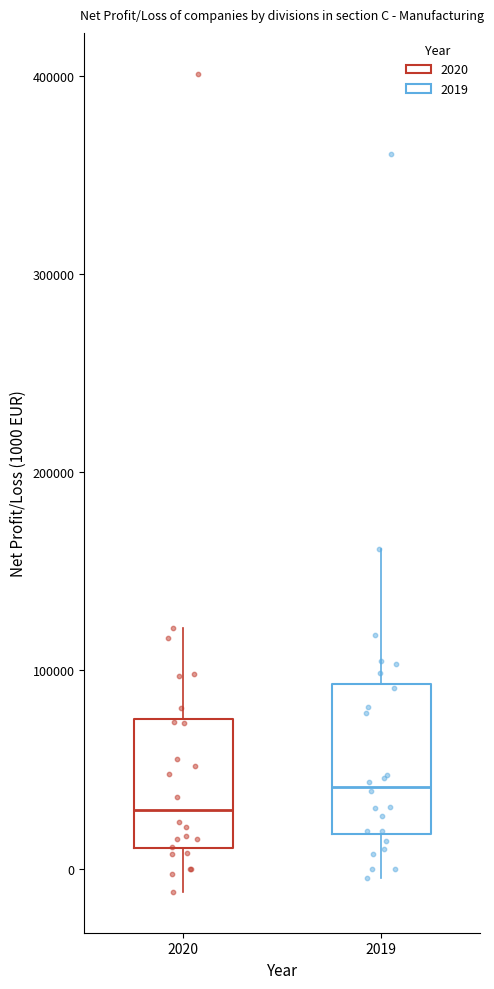

Where does the upper whisker of the box at x = 2019 end on the y-axis? The values are not printed on the chart, so give them approximately, as read against the axis.

160000